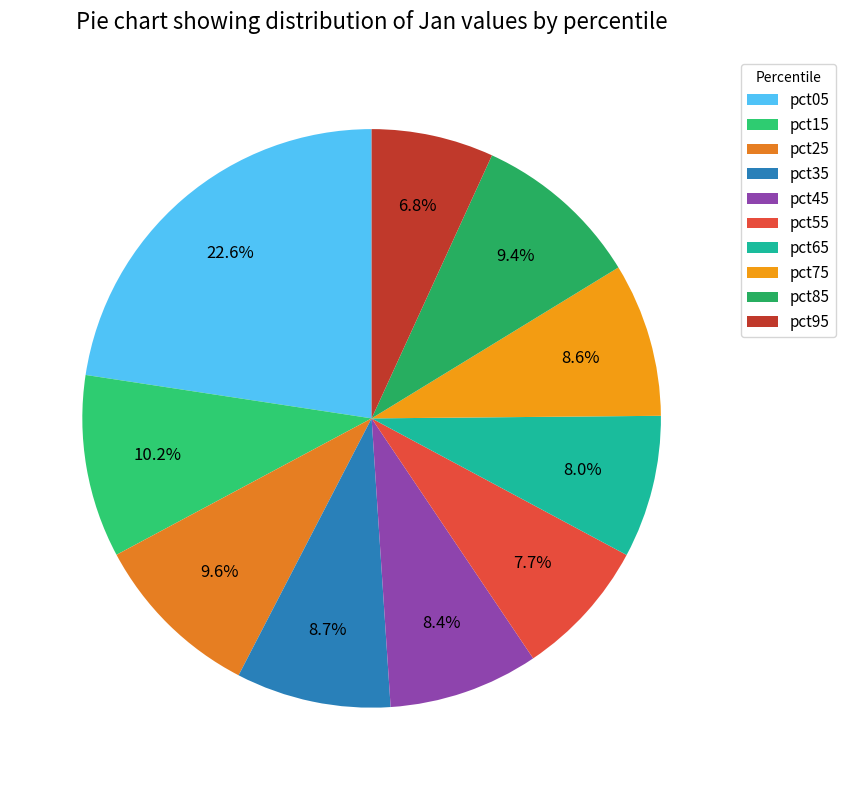

To the nearest percent, what percentage of the pie is pct75?

9%